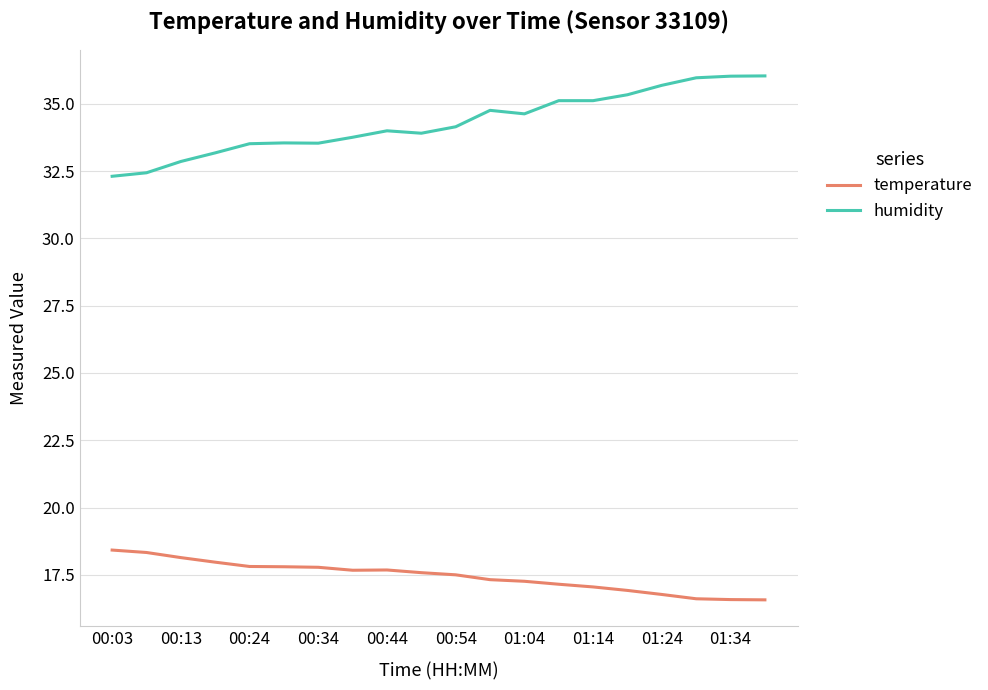

What is the difference between the maximum and minimum values in the humidity series?

3.7